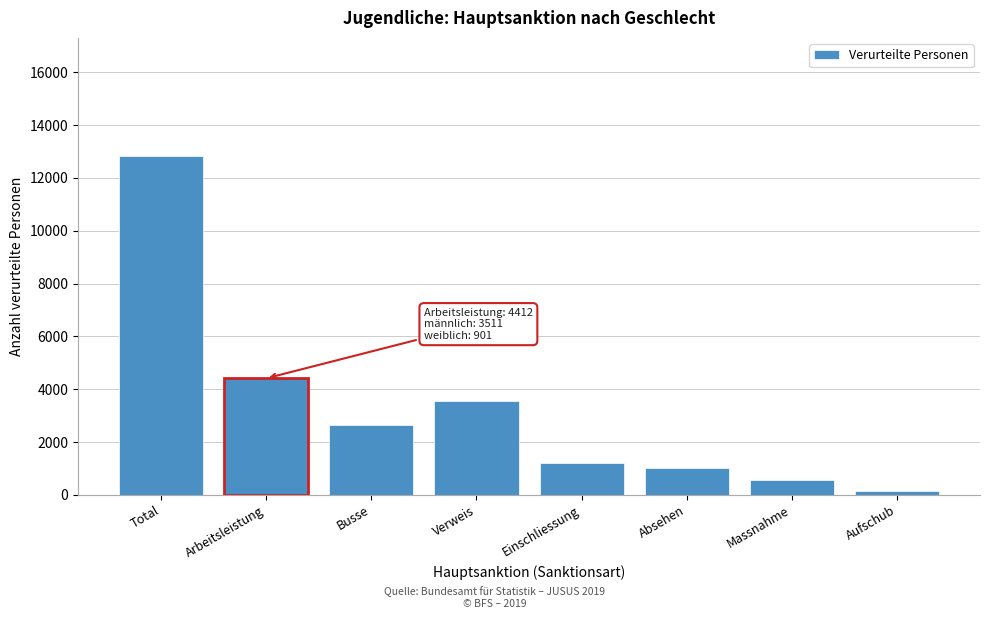

Reading left to right, extract all data points from this chart.

12819	4412	2635	3536	1190	998	565	142